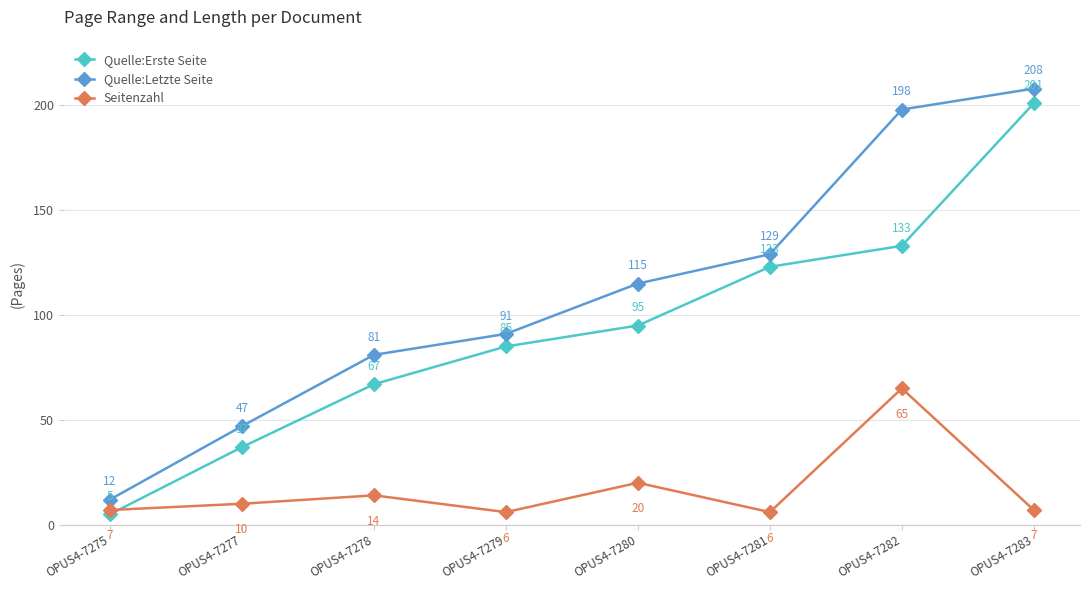

At which label does Quelle:Erste Seite reach its minimum?

OPUS4-7275